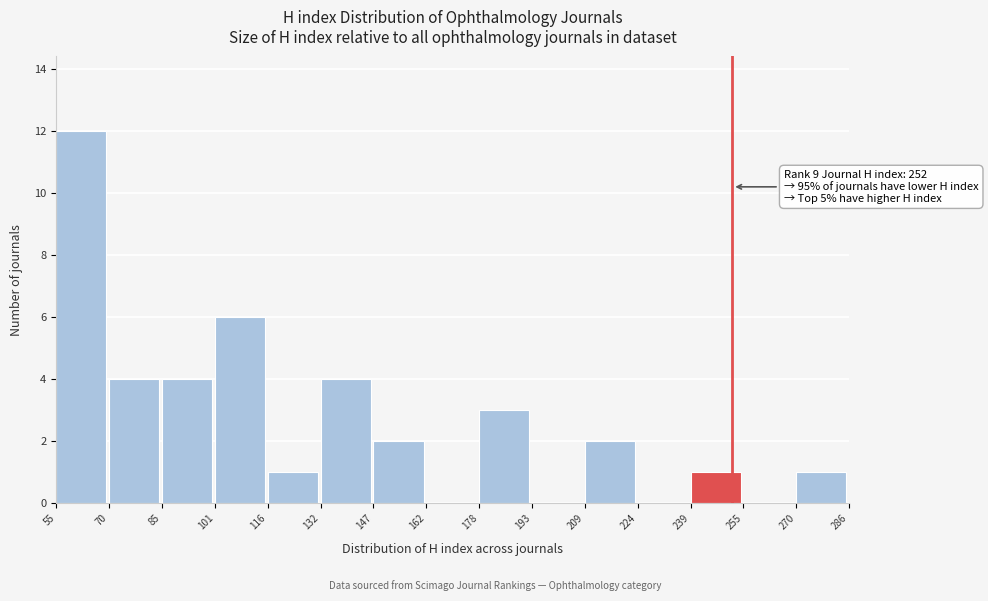

Which range on the x-axis has the tallest bar?

55 to 70